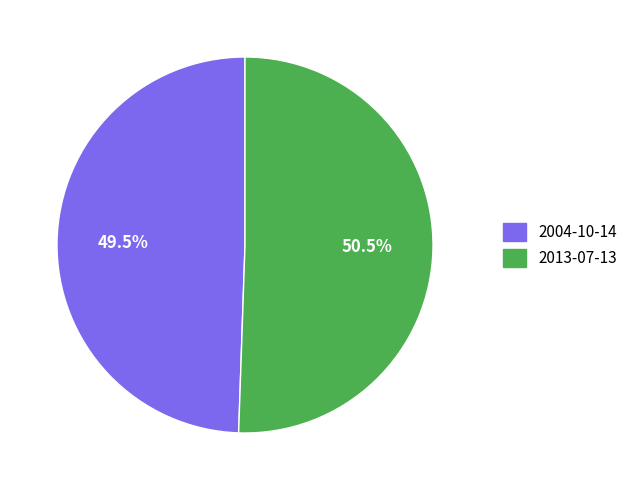

How many segments does this pie chart have?

2